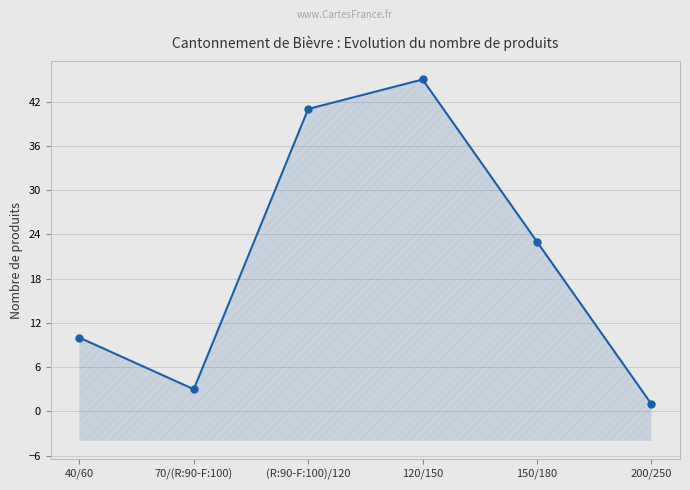

Which category has the highest value across all series?

120/150